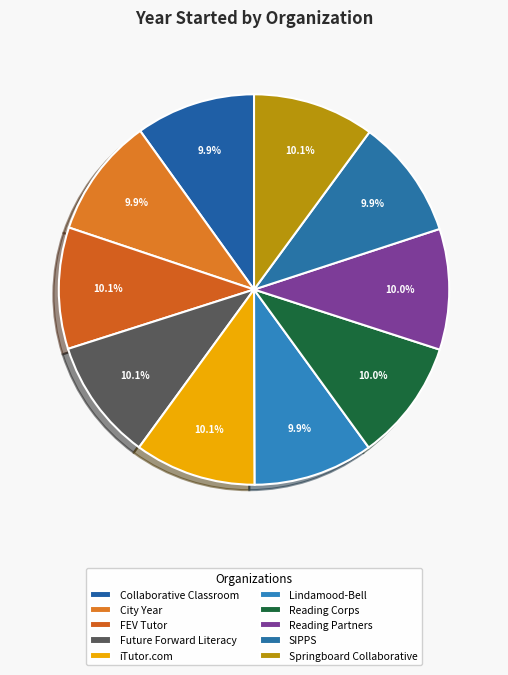

What percentage do FEV Tutor and City Year together represent?

20.0%